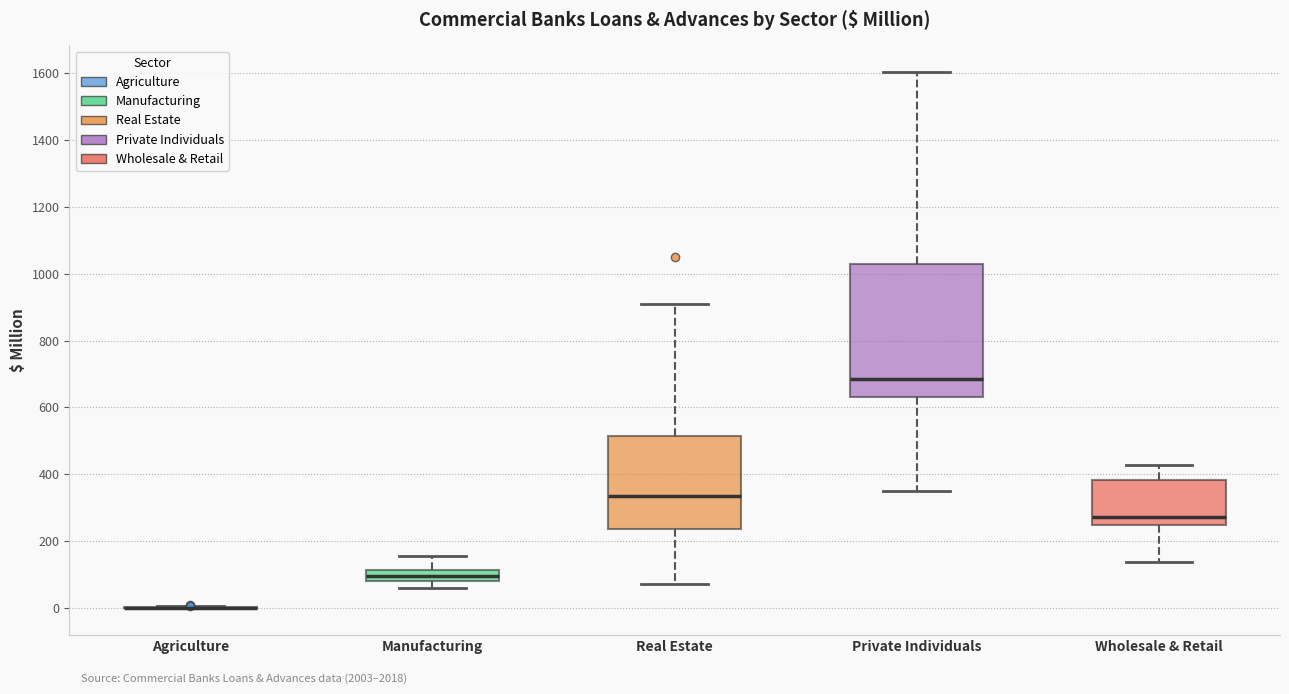

Where is the upper edge of the box for Real Estate on the y-axis? The values are not printed on the chart, so give them approximately, as read against the axis.

520